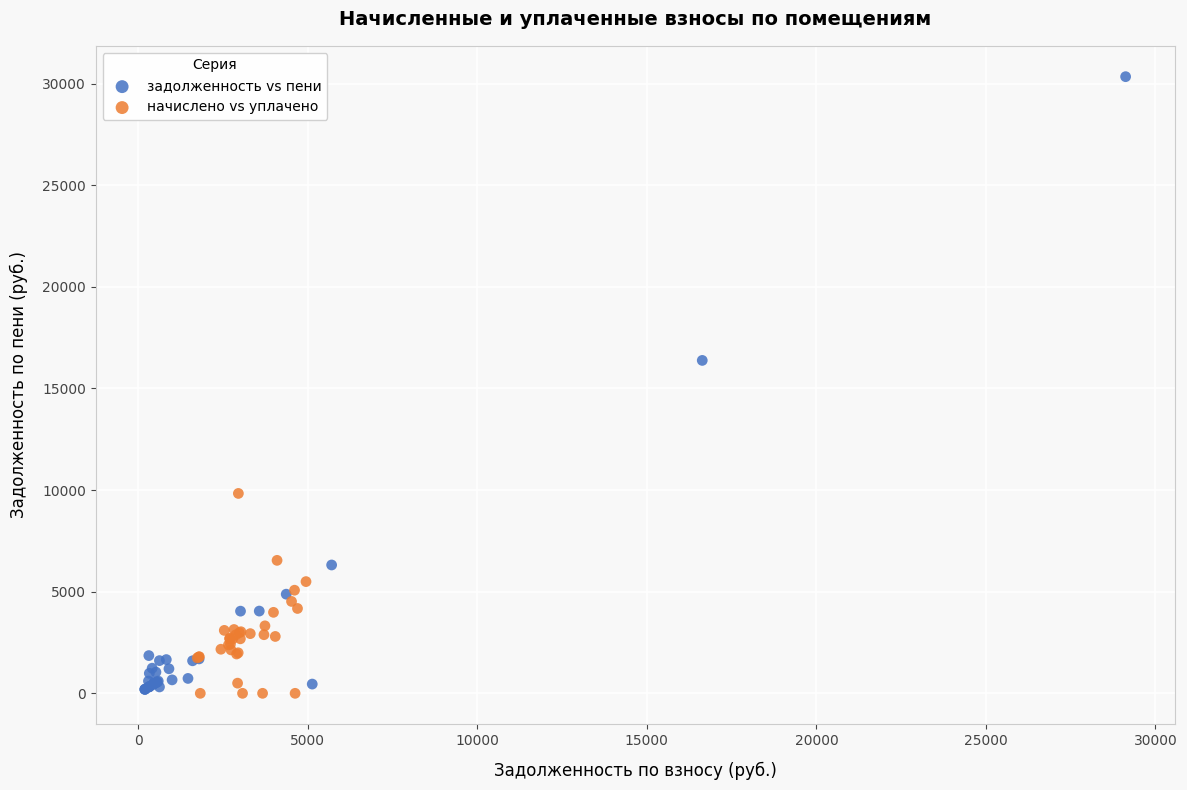

Which series contains the highest Y value?

задолженность vs пени